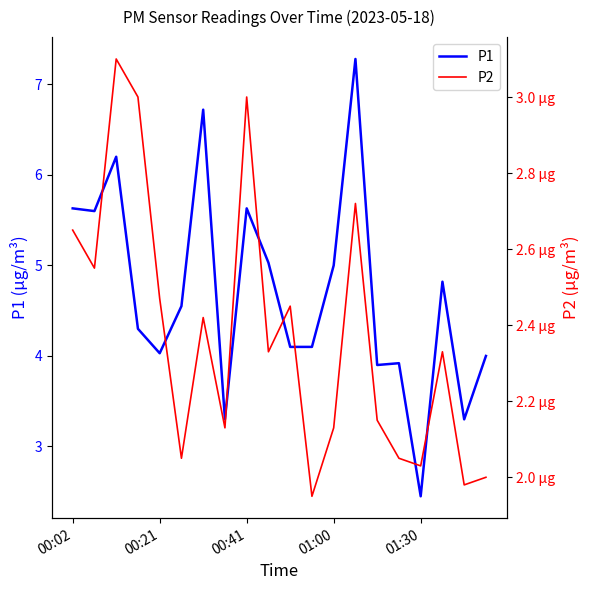

At which category is the sum across all series the highest?

13